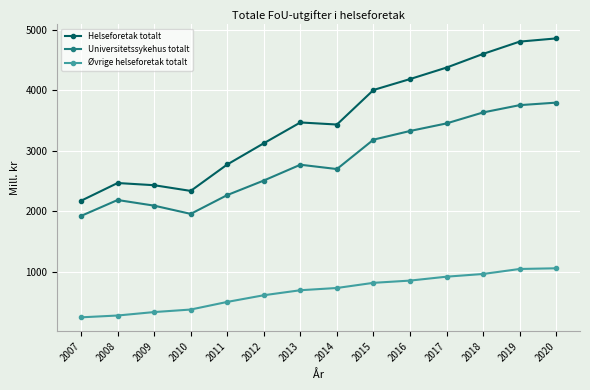

Rank the series by their maximum value, from lowest to highest.

Øvrige helseforetak totalt, Universitetssykehus totalt, Helseforetak totalt